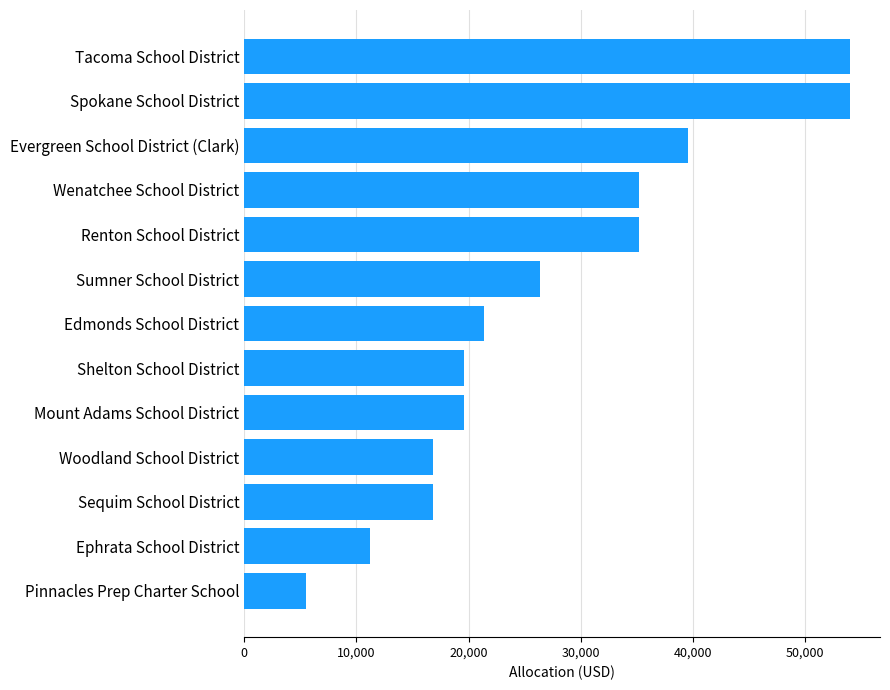

Approximately how many times larger is the value at Edmonds School District compared to Pinnacles Prep Charter School?

3.9